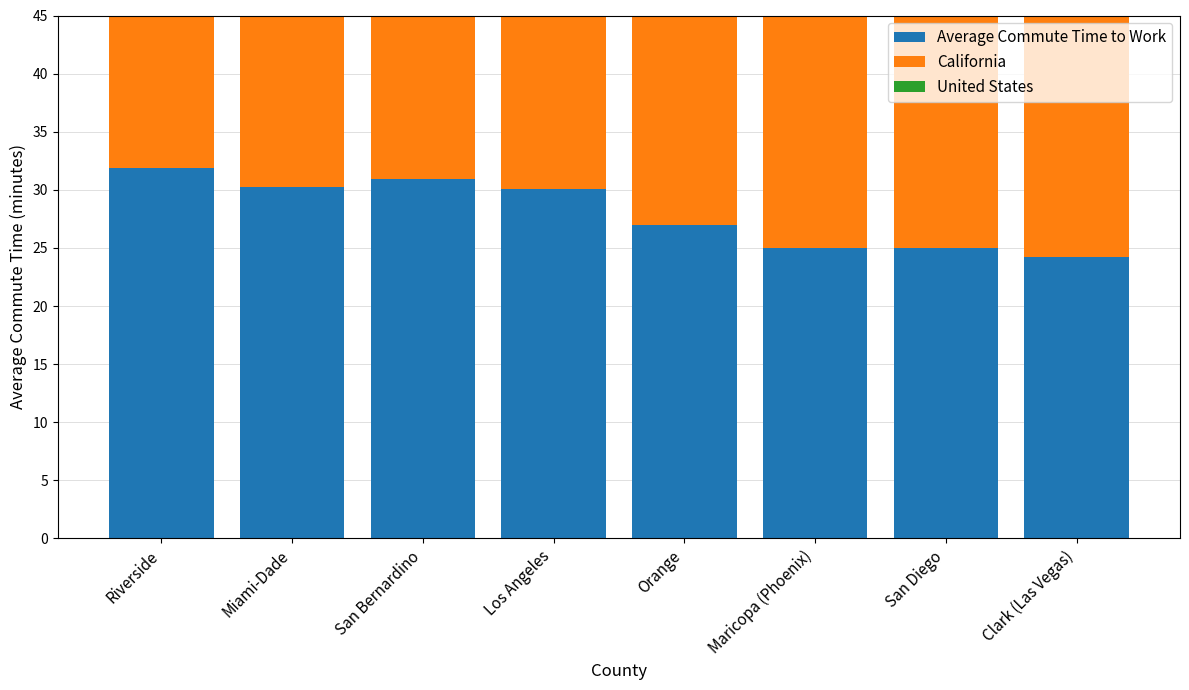

The value of California at Orange is 49.4. True or false?

False